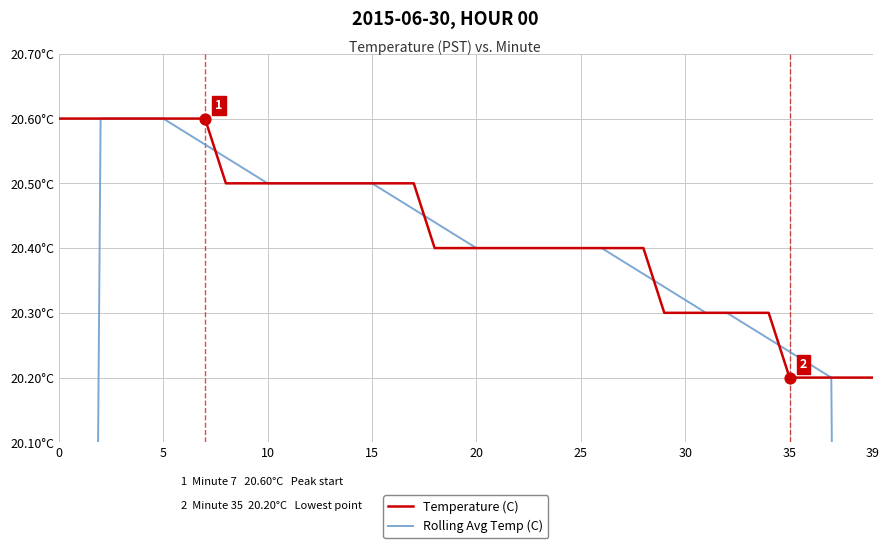

At how many categories does at least one series exceed 15?

40